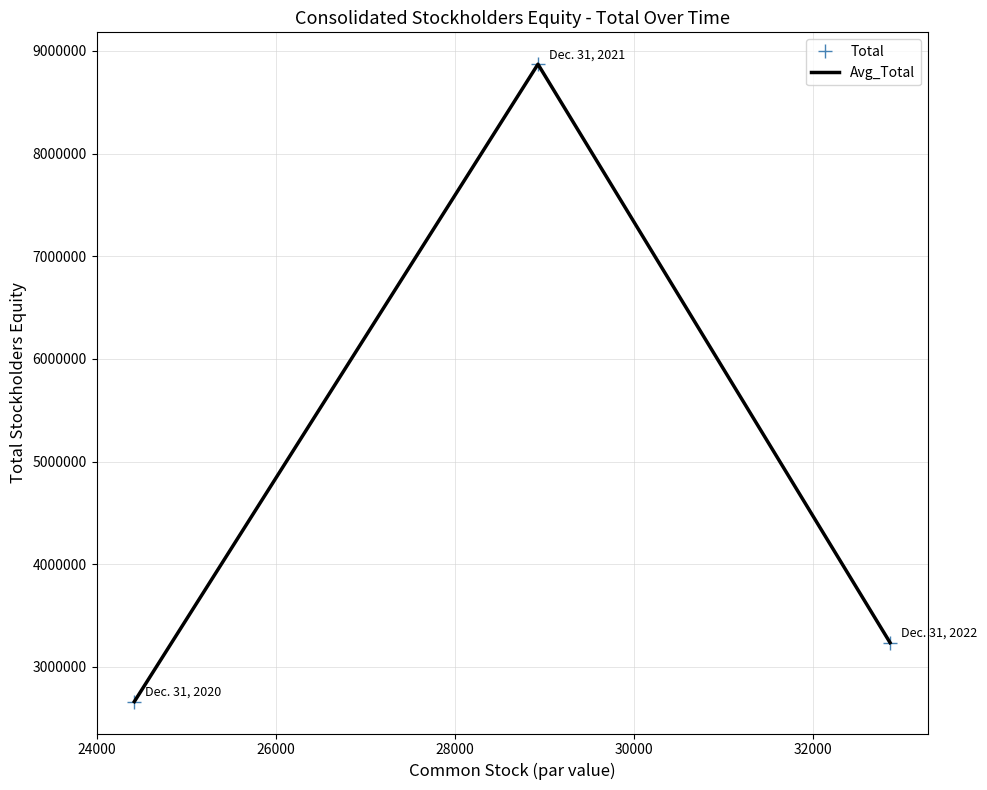

What are all the series names shown in the legend?

Total, Avg_Total